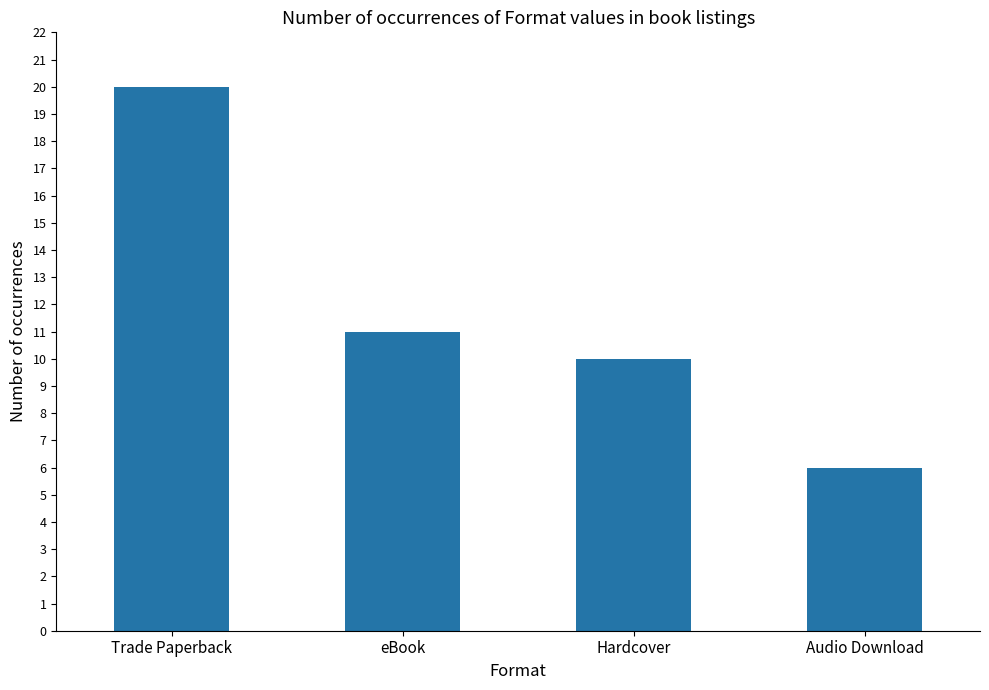

At which label is the value closest to 13?

eBook